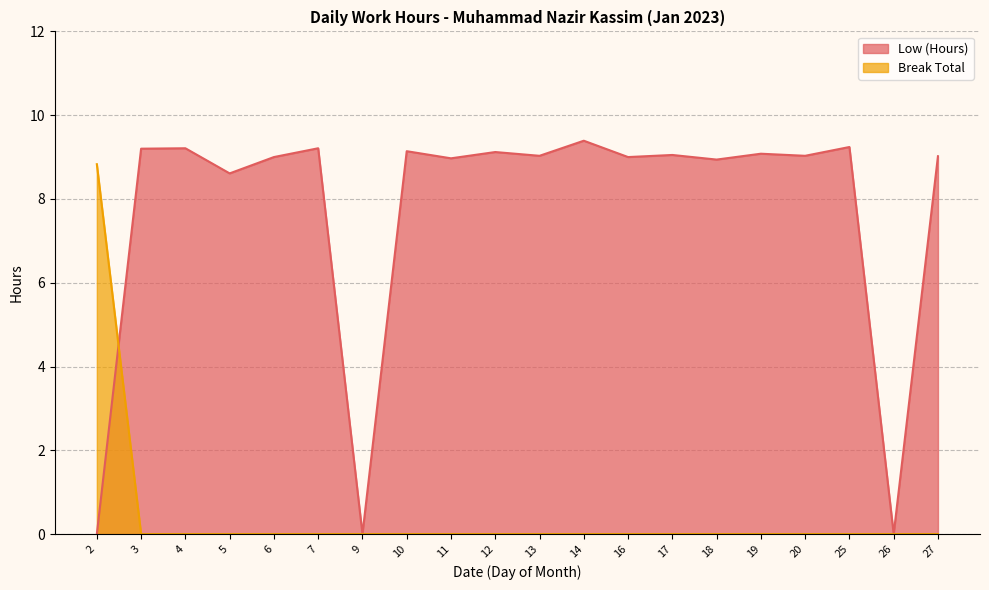

What are all the series names shown in the legend?

Low (Hours), Break Total